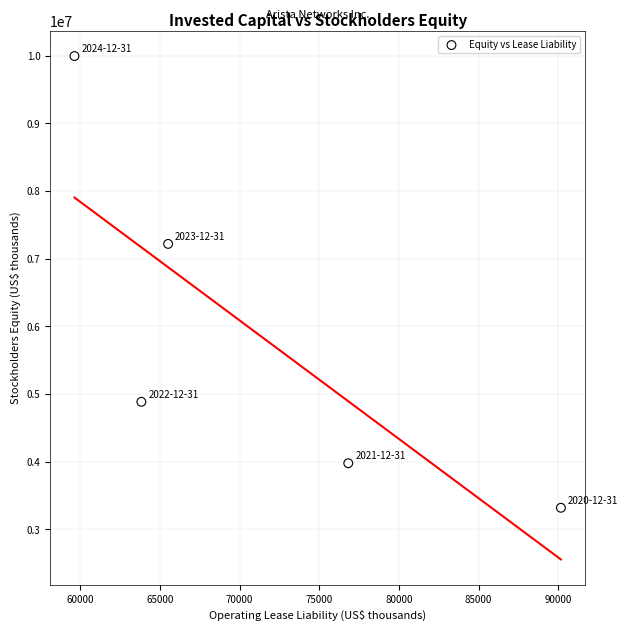

What Y value in the scatter plot is closest to 6657549?

7219059